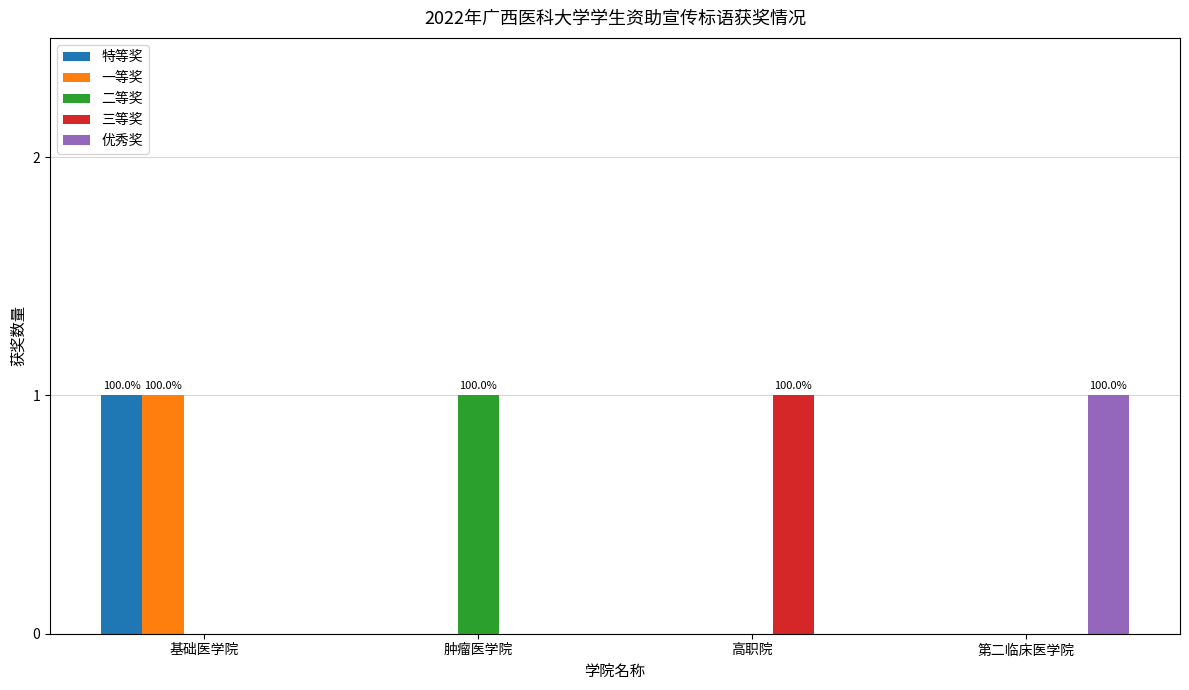

At which category is the sum across all series the highest?

基础医学院